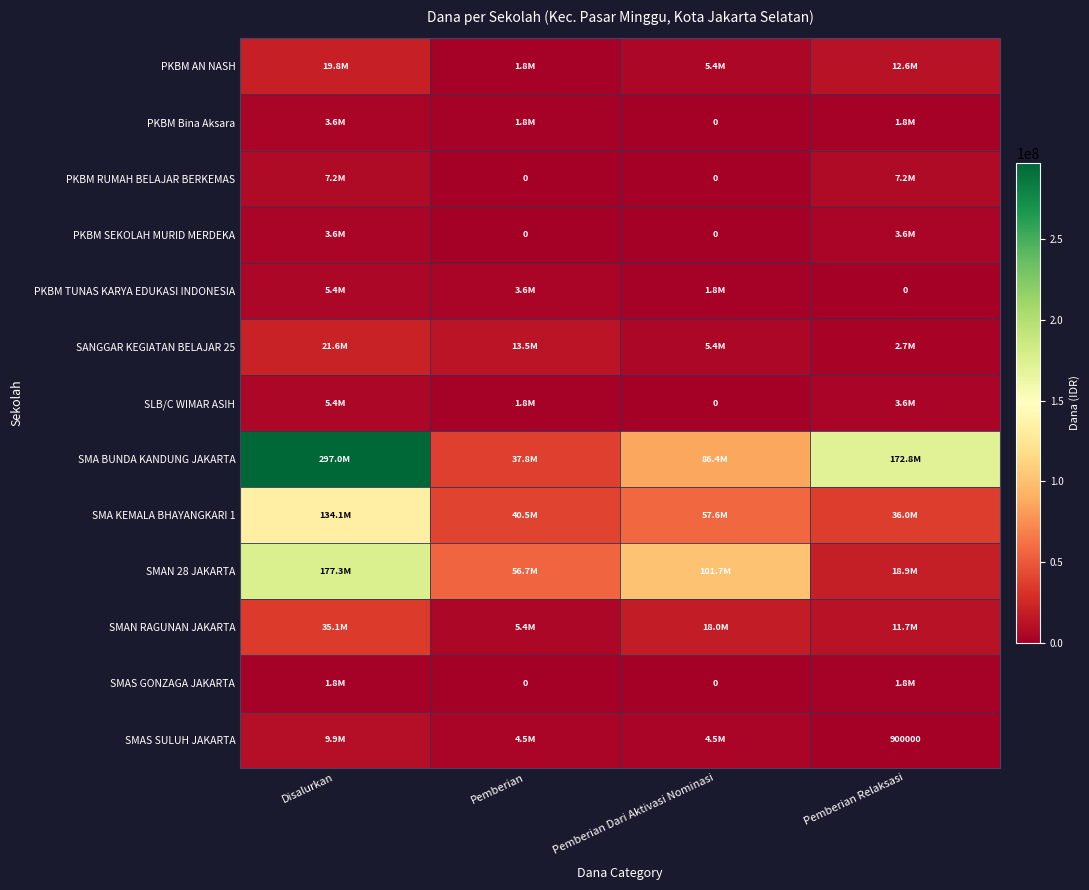

Which series has the largest total across all categories?

SMA BUNDA KANDUNG JAKARTA